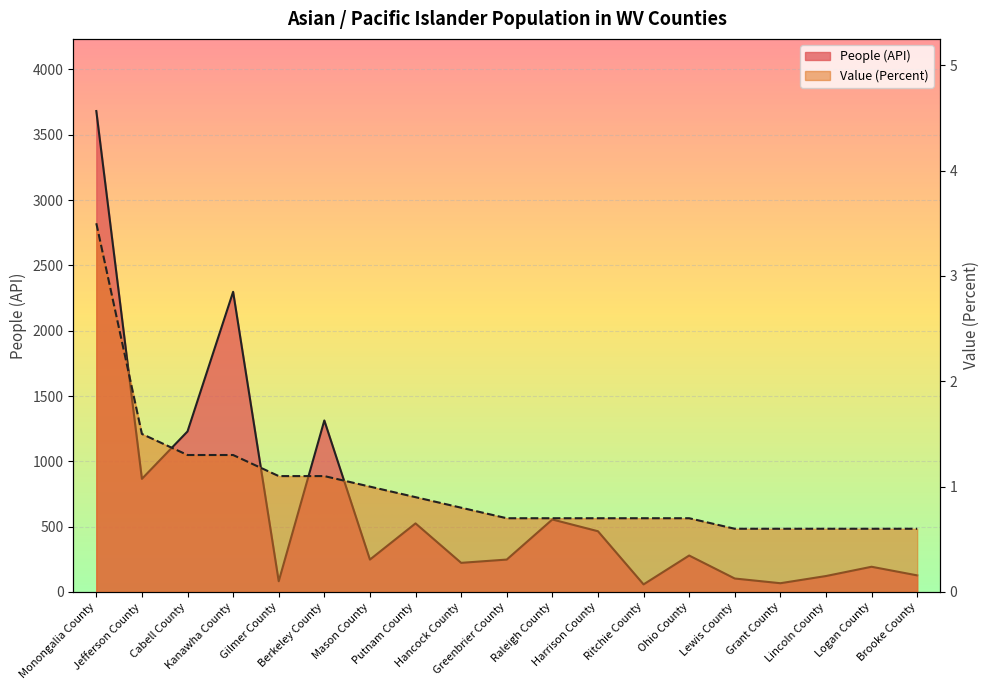

Rank the series by their average value, from lowest to highest.

Value (Percent), People (API)